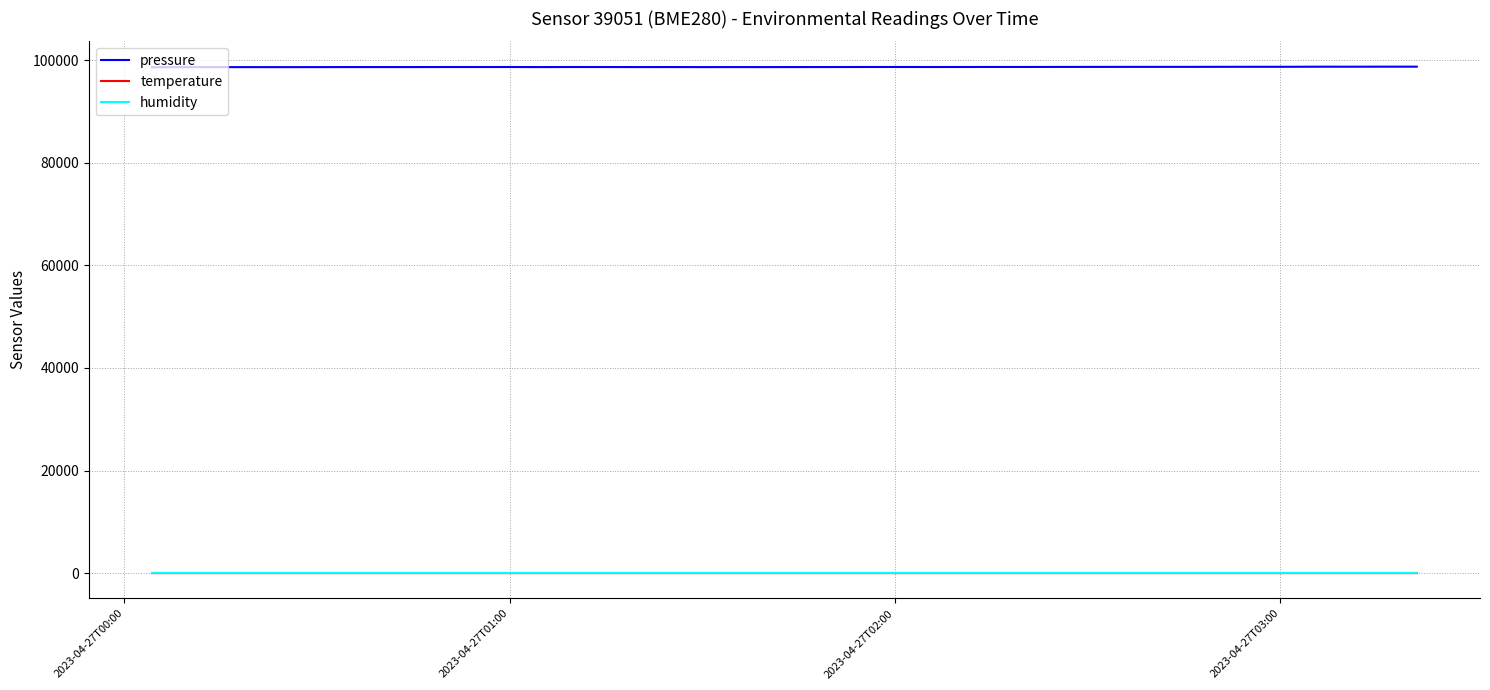

True or false: pressure and temperature intersect in this chart.

False